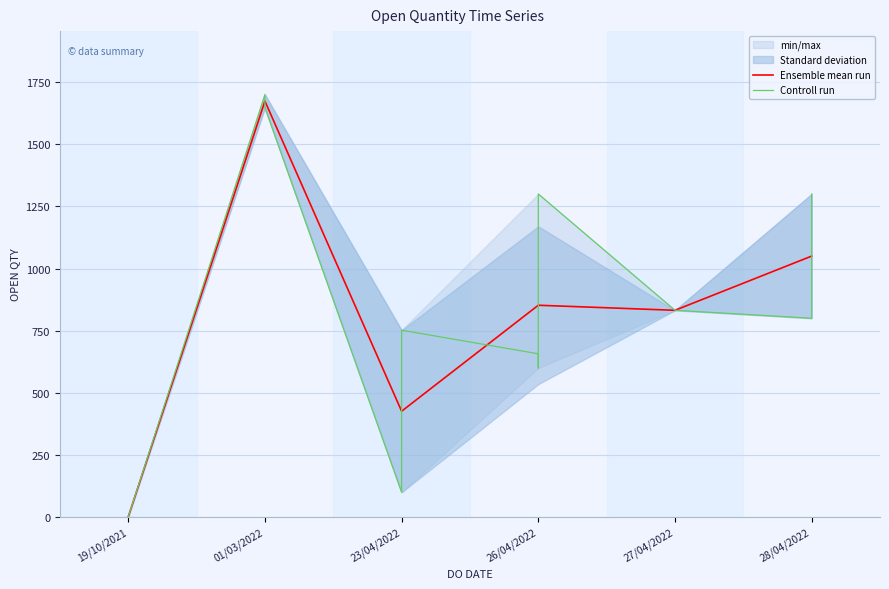

What is the average value?

881